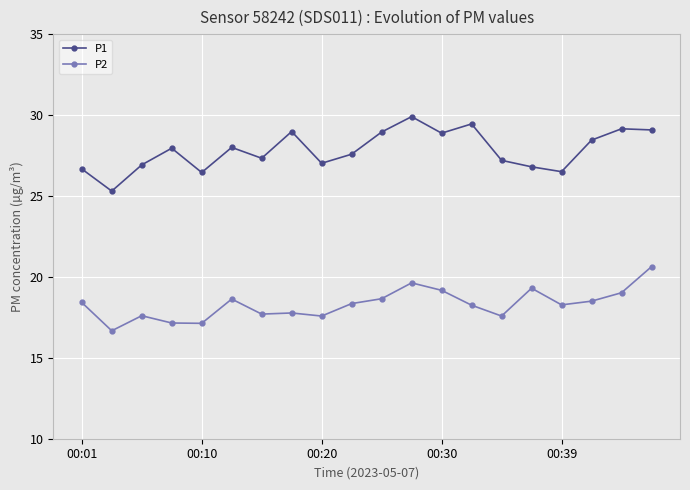

Which series has the largest total across all categories?

P1